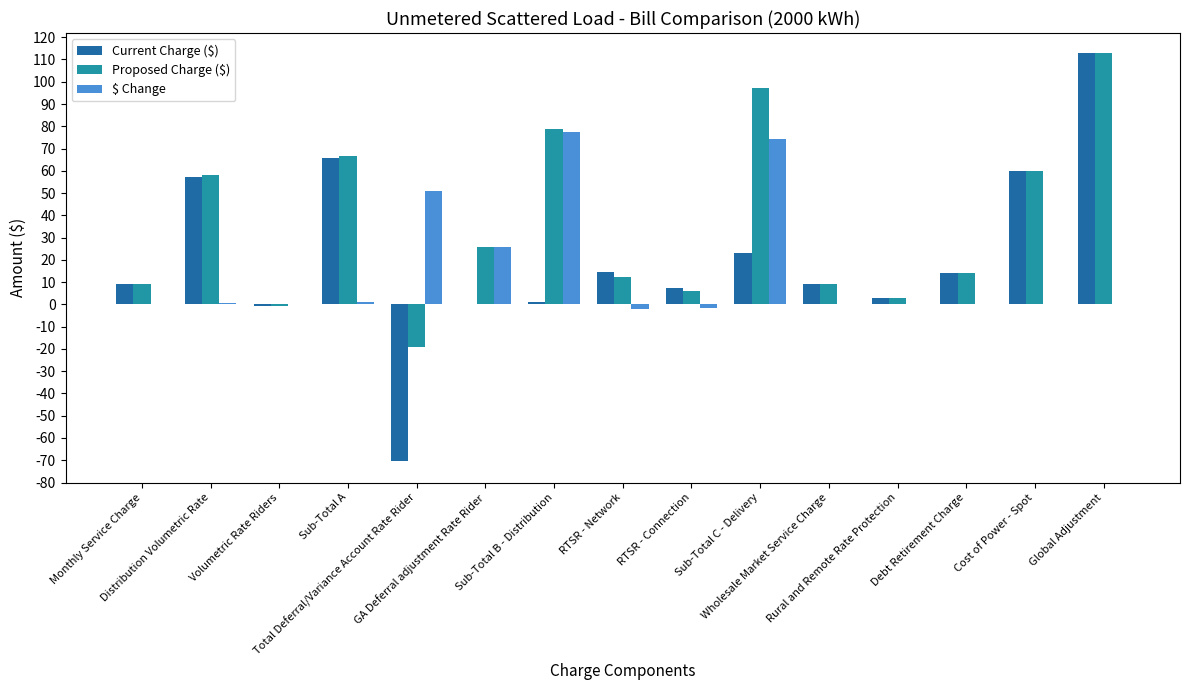

What is the sum of all Proposed Charge ($) values?

532.9